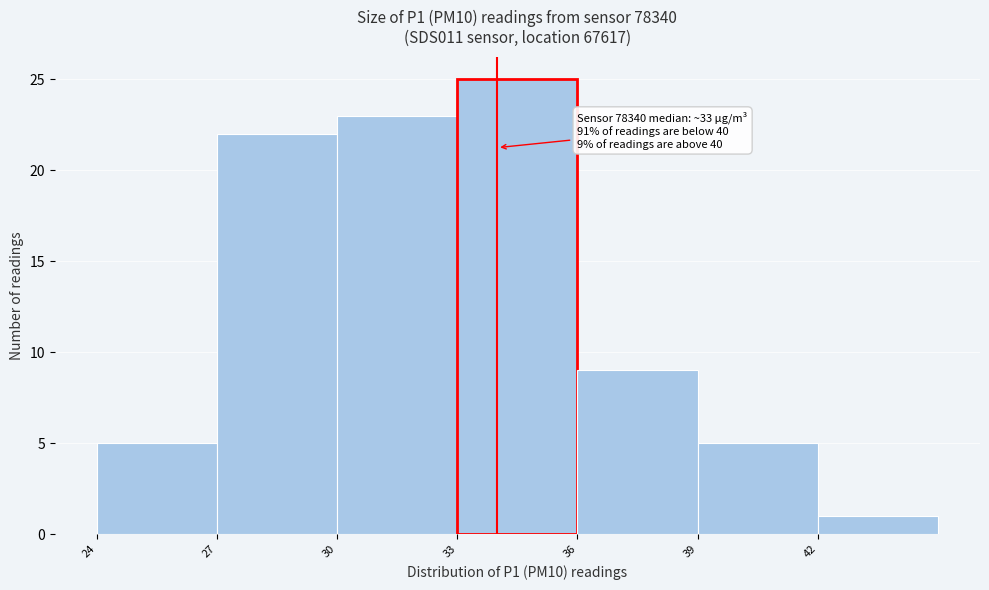

Which range on the x-axis has the tallest bar?

33 to 36